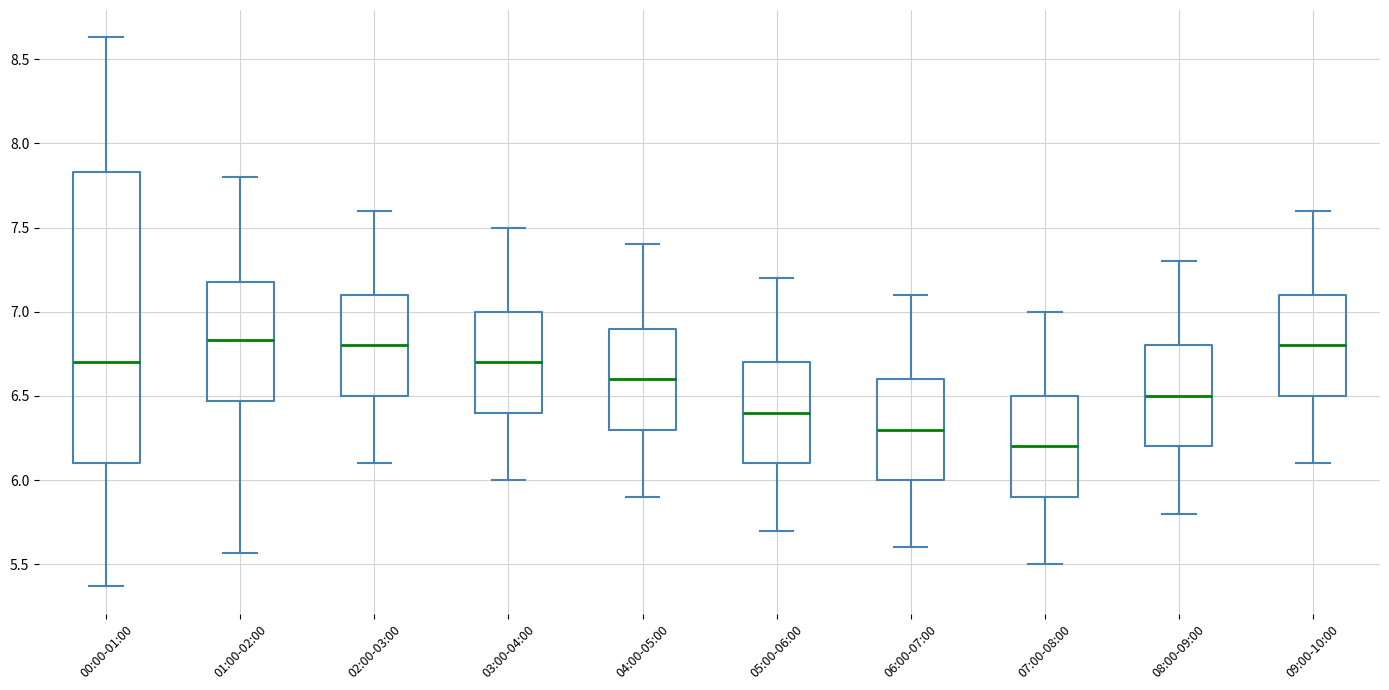

Where is the lower edge of the box for 01:00-02:00 on the y-axis? The values are not printed on the chart, so give them approximately, as read against the axis.

6.45